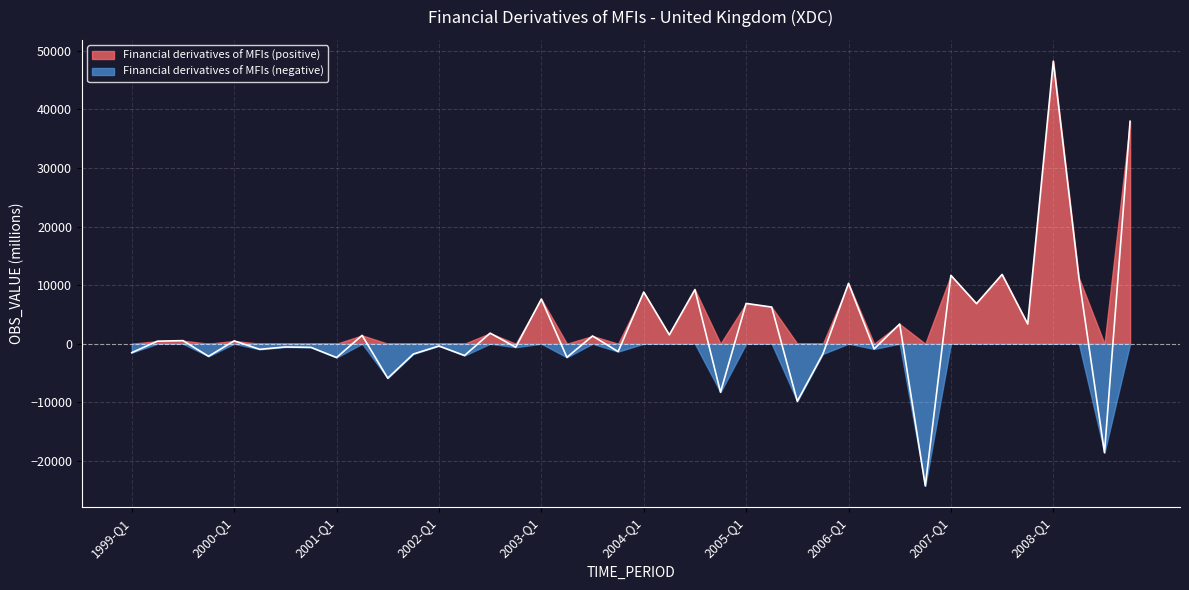

What value does the data have at 2008-Q4, to the nearest 100?

38000